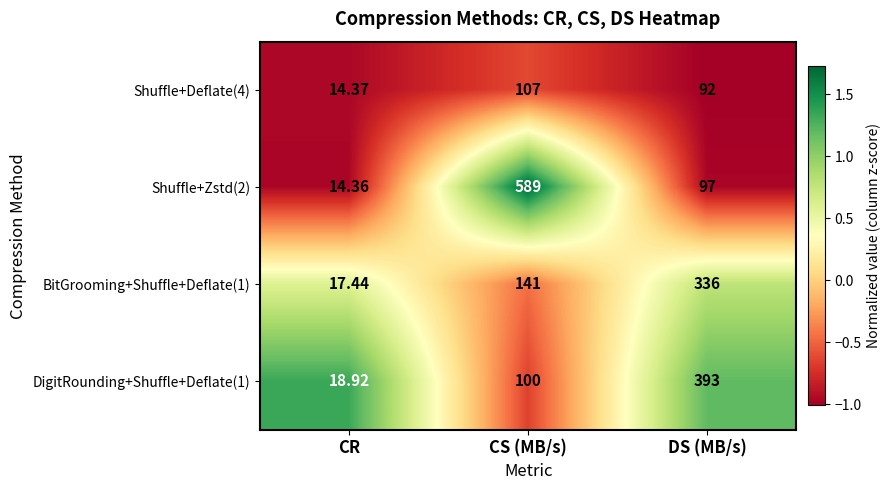

List the labels in order of BitGrooming+Shuffle+Deflate(1) value, smallest first.

CR, CS (MB/s), DS (MB/s)